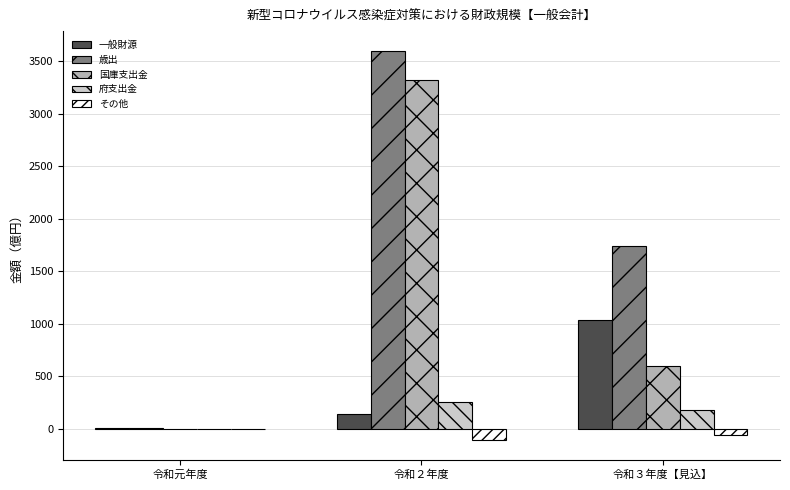

Is it true that 府支出金 equals 0.0 at 令和元年度?

True